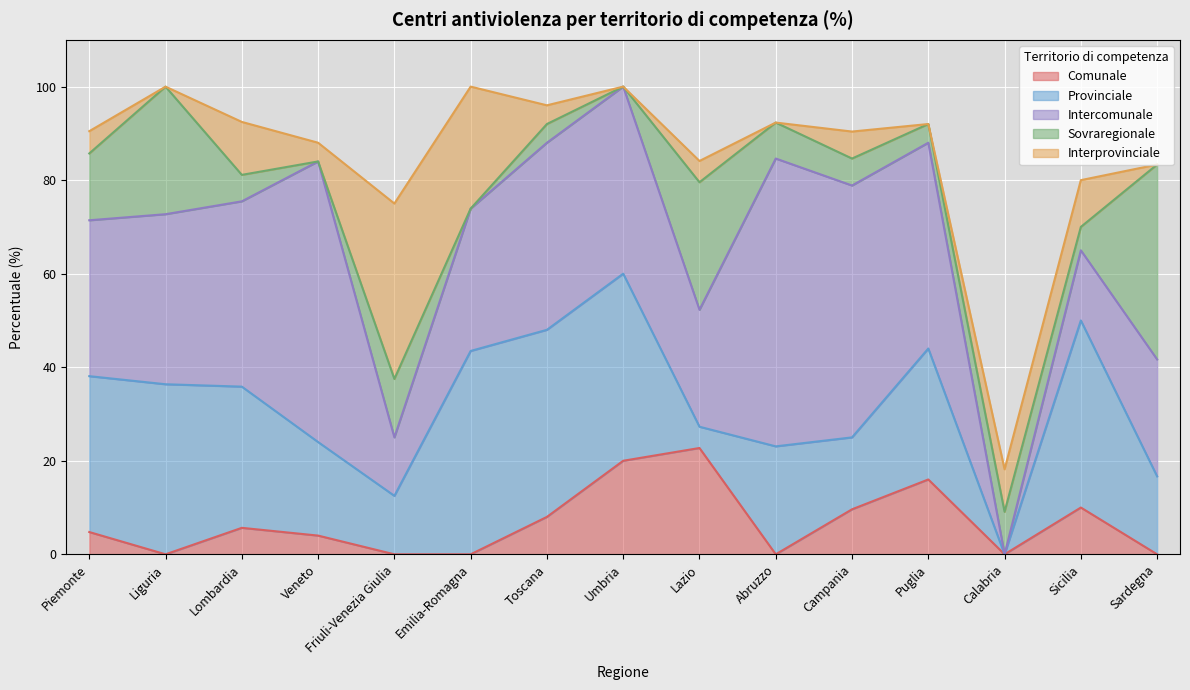

The value of Sovraregionale at Emilia-Romagna is -16.3. True or false?

False